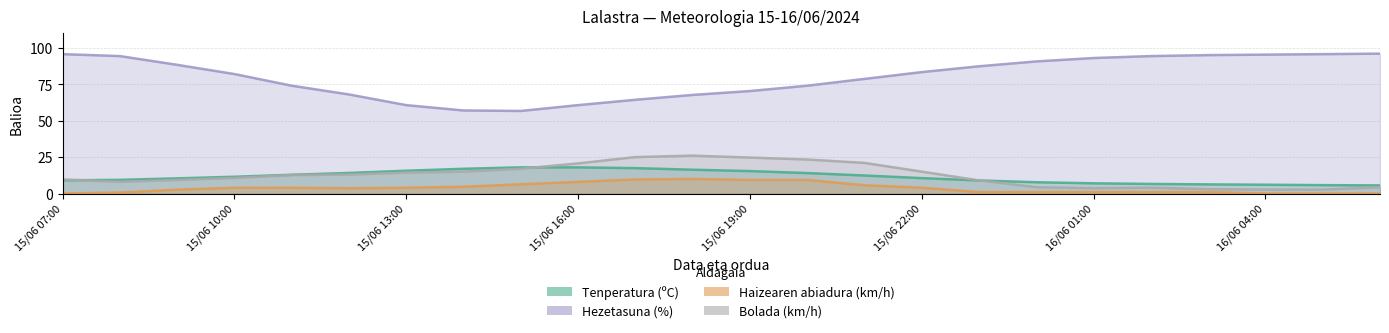

What is the label of the 17th point from the left?

15/06 23:00